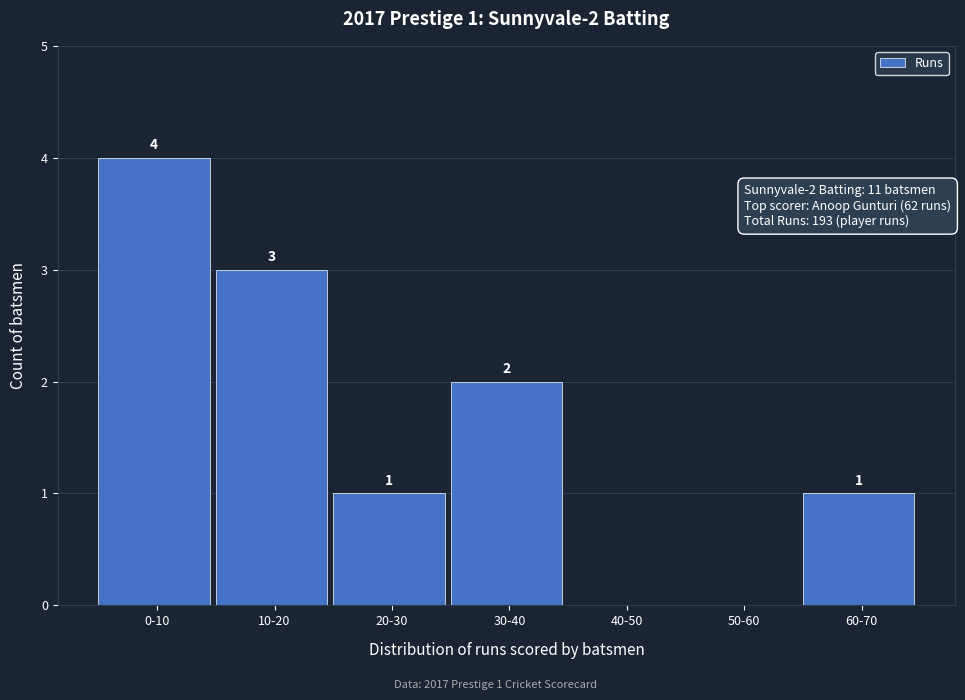

Reading right to left, list all the values displayed in this chart.

60-70=1	50-60=0	40-50=0	30-40=2	20-30=1	10-20=3	0-10=4